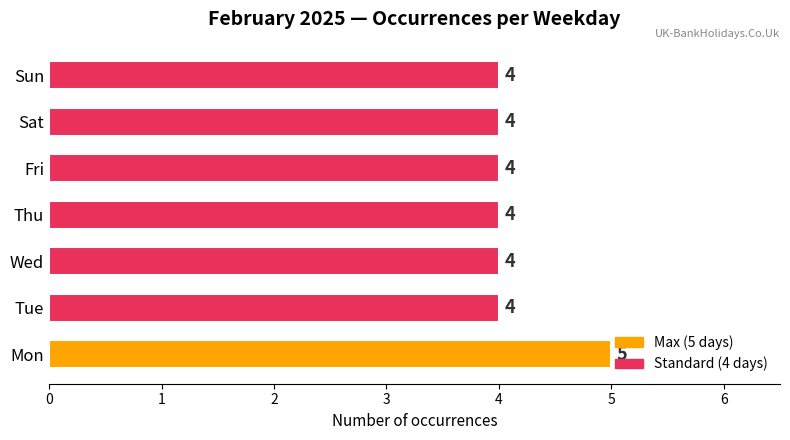

What is the ratio of the value at Fri to the value at Sun?

1.0